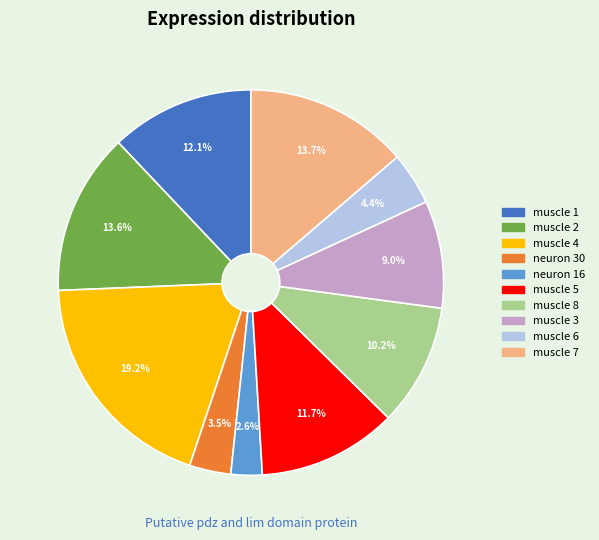

How many slices are in this pie chart?

10